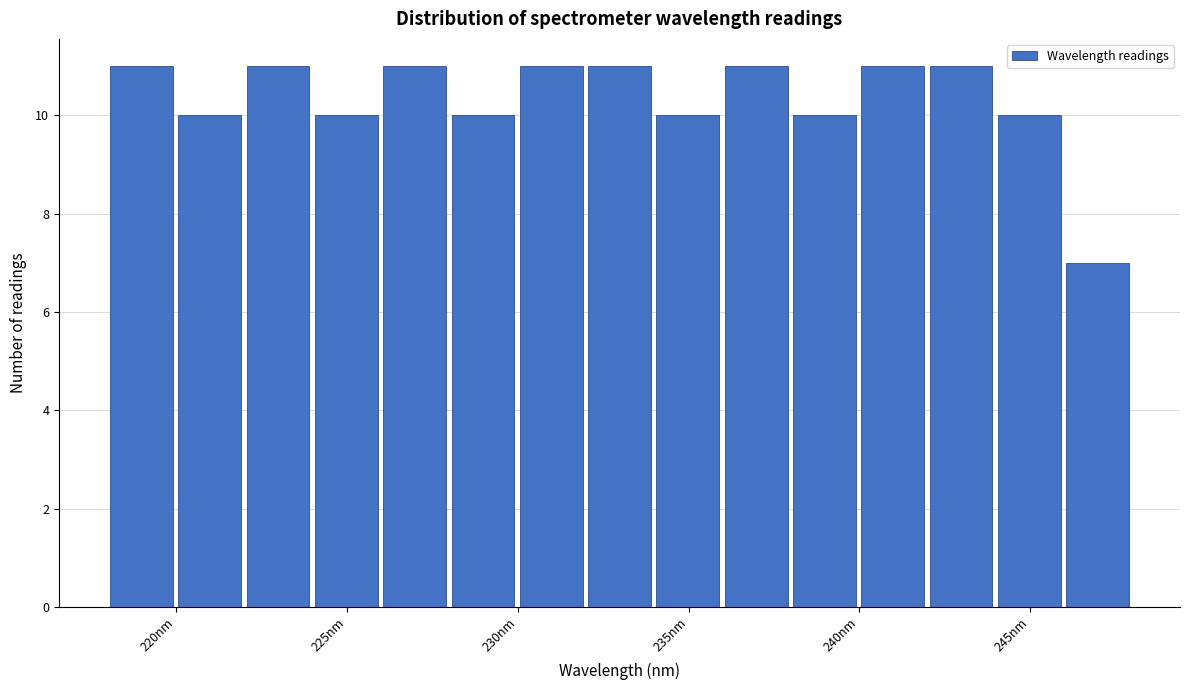

Reading left to right, transcribe this chart: for each bar, give the range it covers on the x-axis and its height. Neither the bar edges nor the heights are printed on the chart, so give them approximately, as read against the axes.

218 to 220: 11
220 to 222: 10
222 to 224: 11
224 to 226: 10
226 to 228: 11
228 to 230: 10
230 to 232: 11
232 to 234: 11
234 to 236: 10
236 to 238: 11
238 to 240: 10
240 to 242: 11
242 to 244: 11
244 to 246: 10
246 to 248: 7